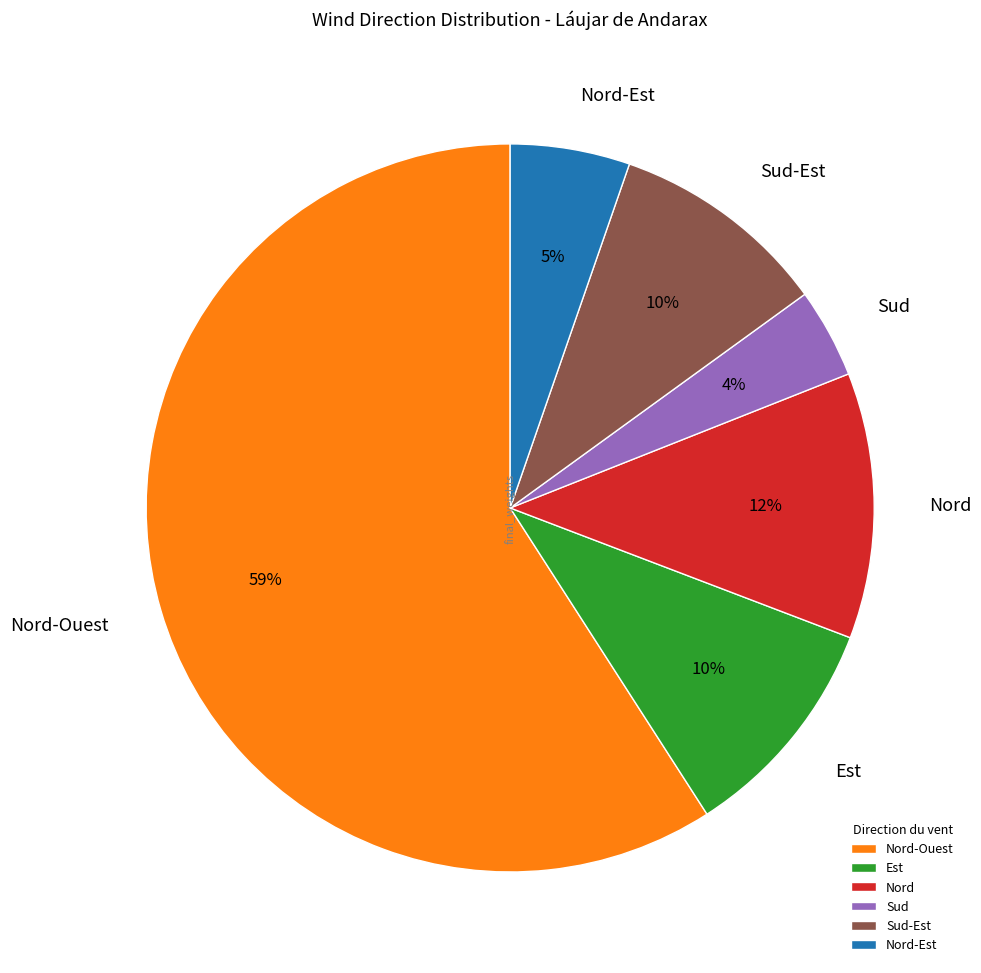

Approximately how many times larger is the value at Nord compared to Sud-Est?

1.2